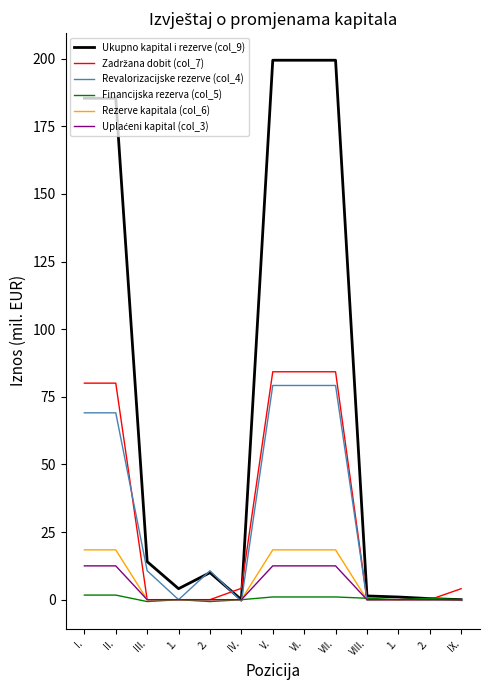

How many distinct data groups are displayed?

6